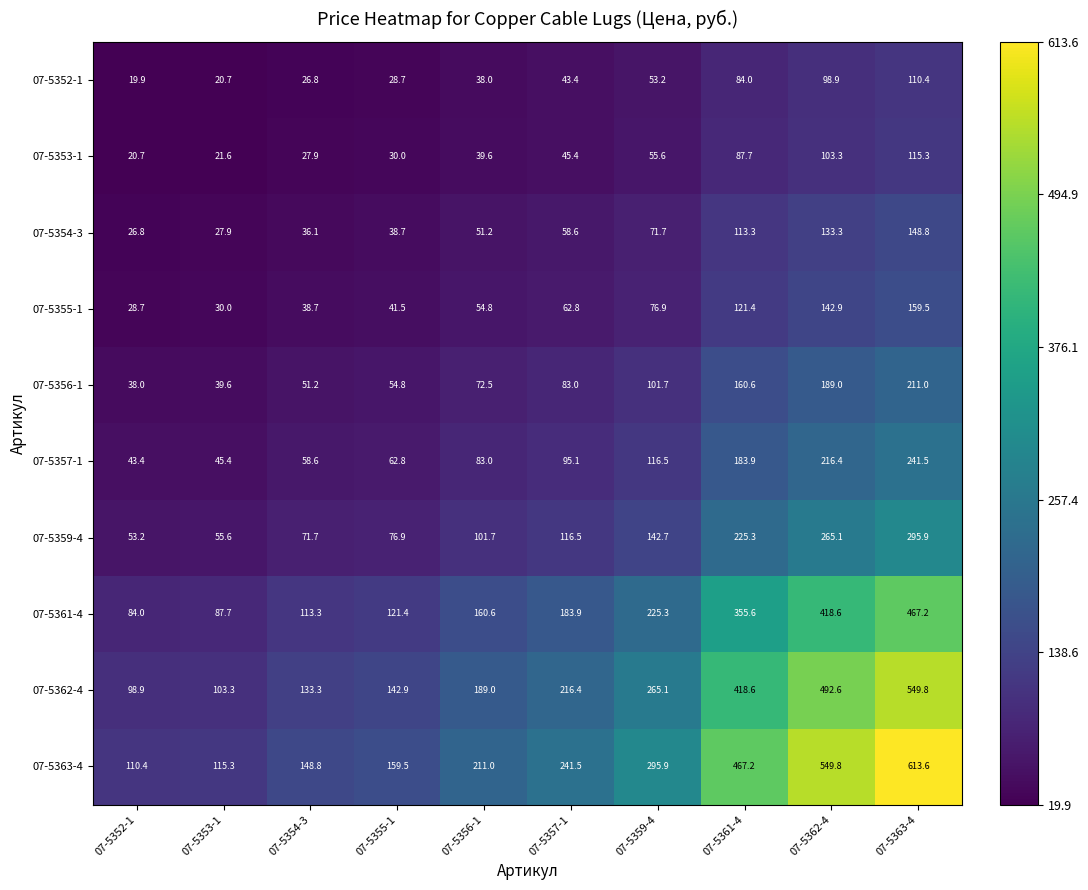

What is the spread (max minus min) of values at 07-5354-3?

122.0